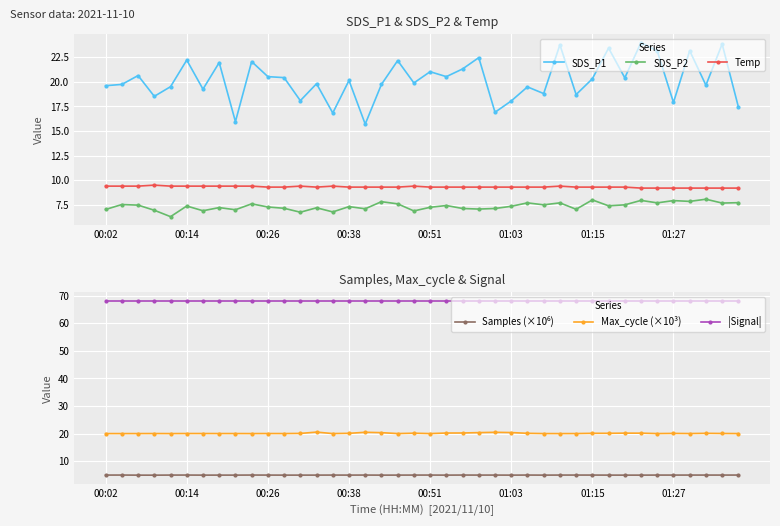

The Max_cycle (×10³) series shows 35.8 at 9. True or false?

False